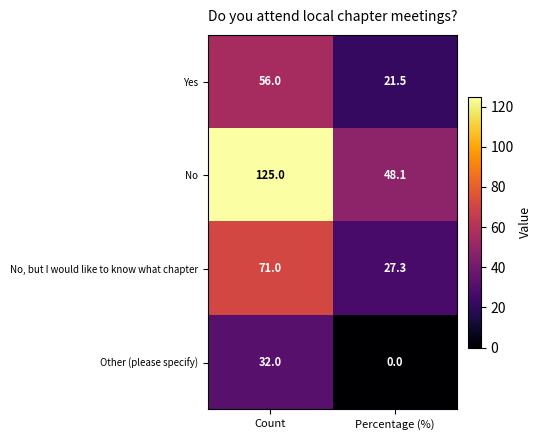

List the series in order of their peak value, lowest first.

Other (please specify), Yes, No, but I would like to know what chapter, No